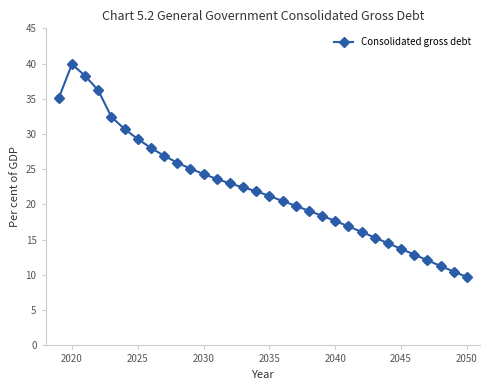

What is the average value?

22.3